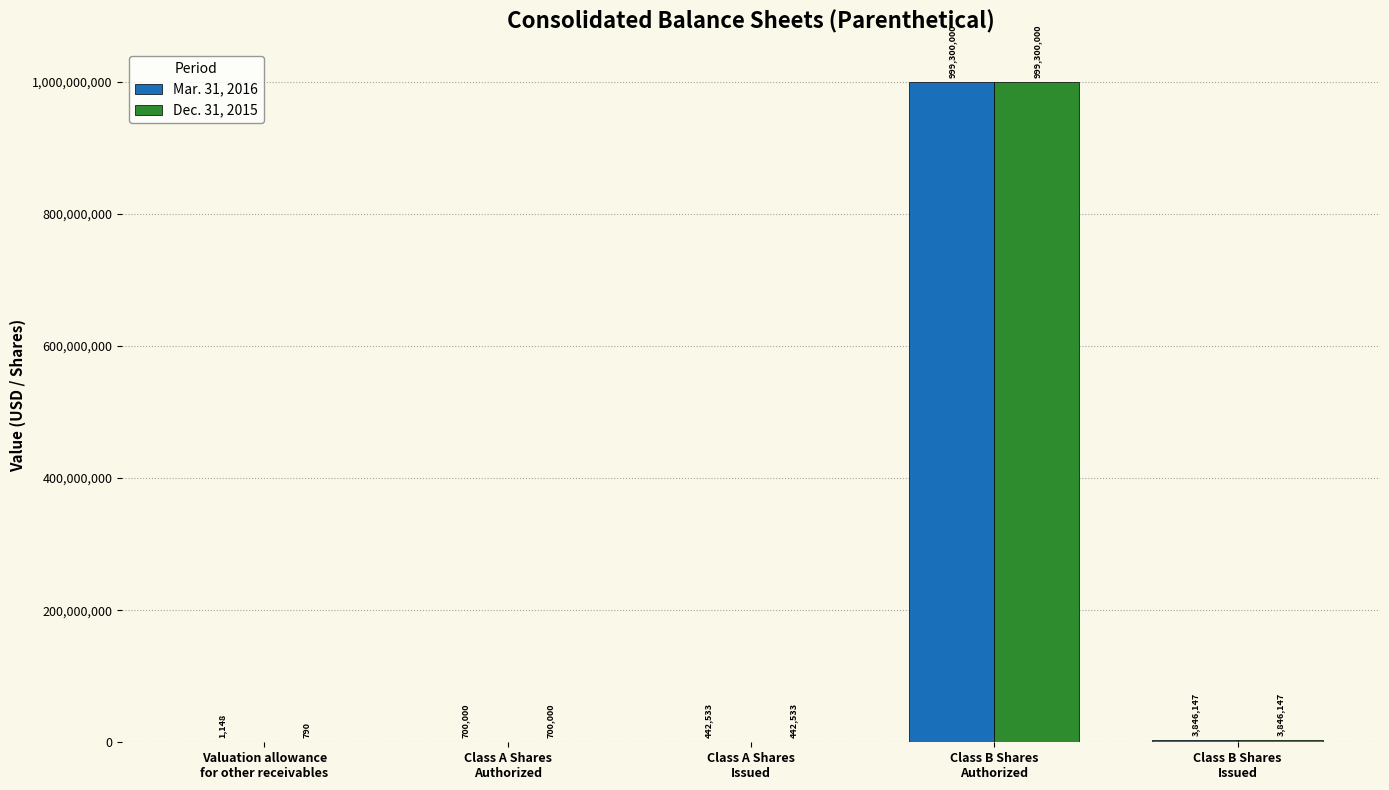

At which category is the sum across all series the highest?

Class B Shares
Authorized